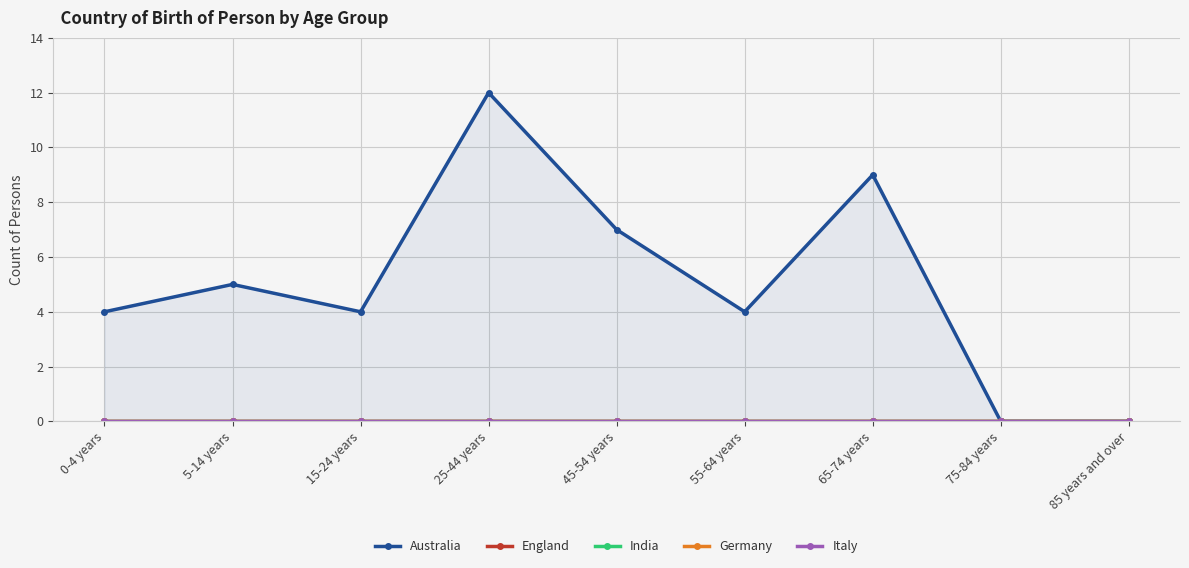

At which label does India reach its minimum?

0-4 years